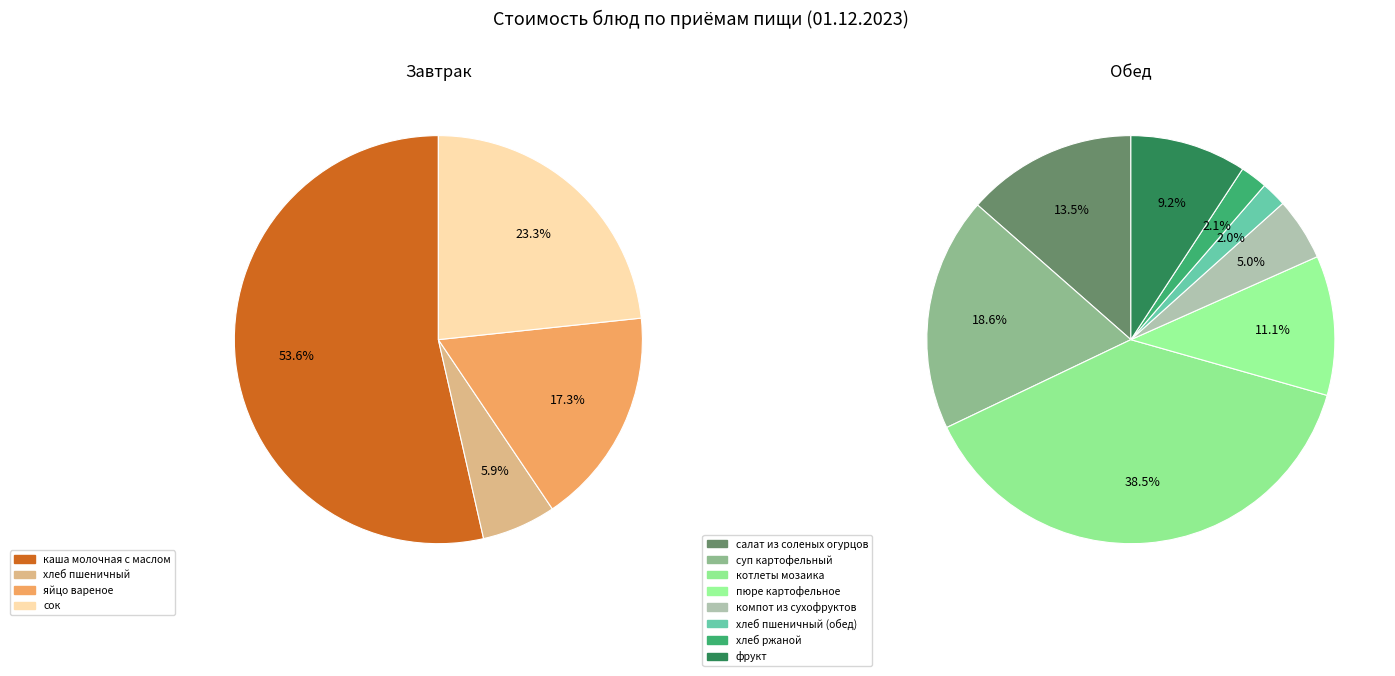

What portion of the pie excludes яйцо вареное?

95.6%